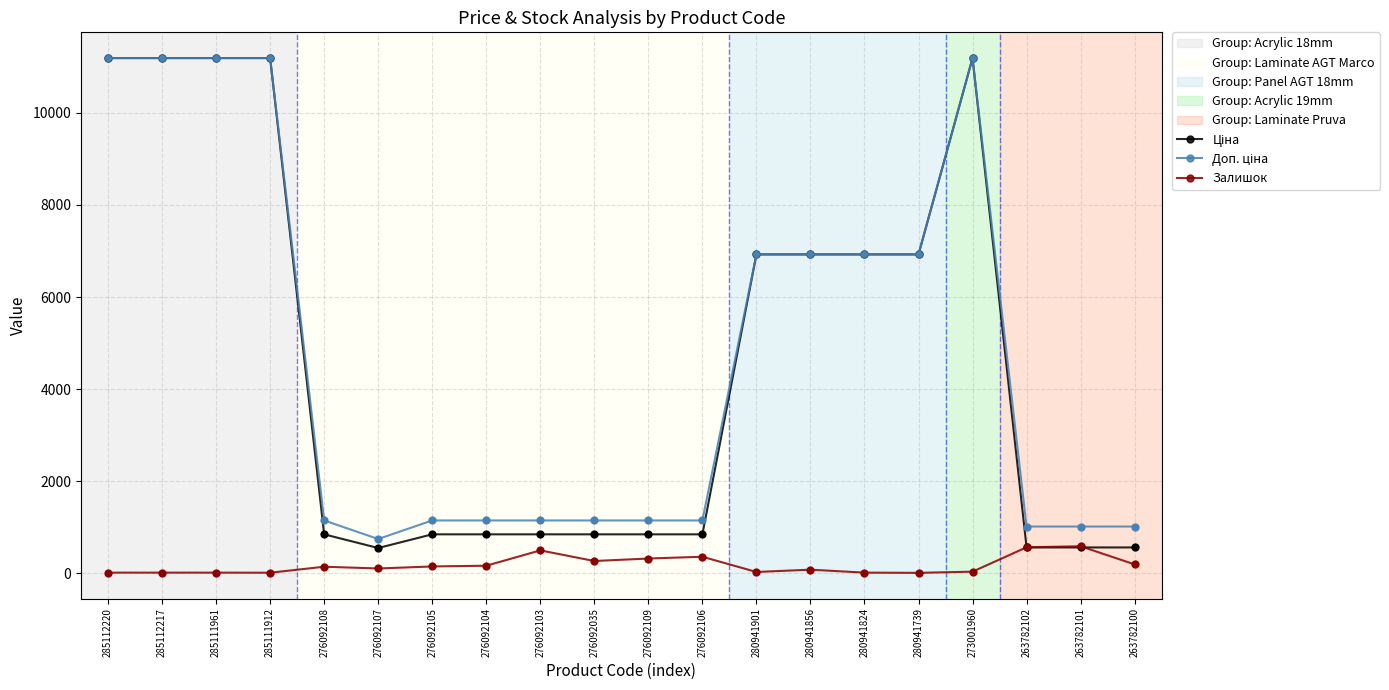

What is the spread (max minus min) of values at 276092109?

826.7